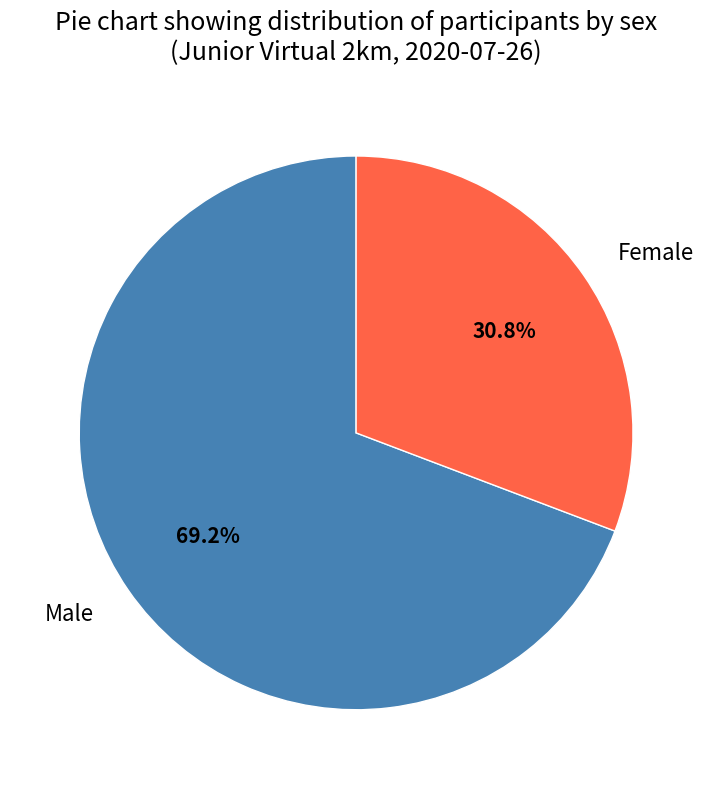

Count the number of slices in the pie.

2